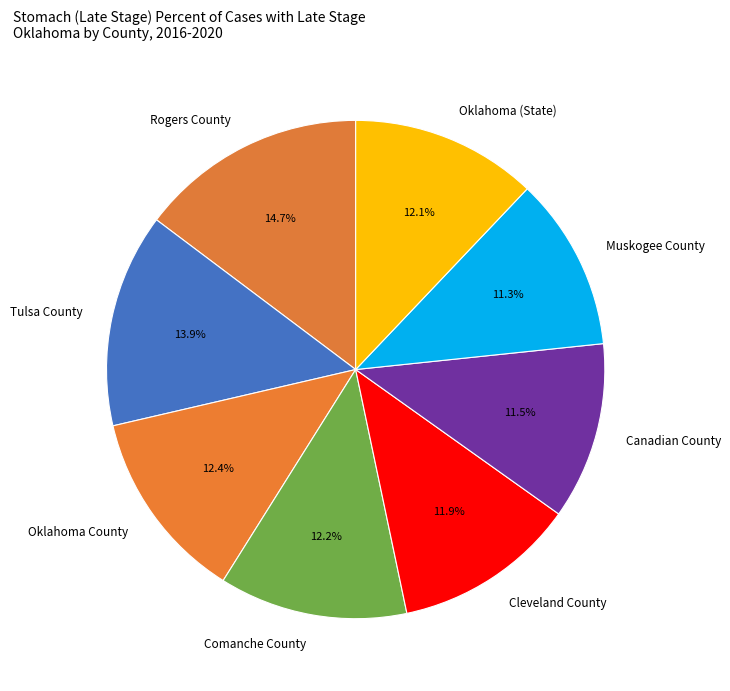

To the nearest percent, what portion does Oklahoma (State) represent?

12%